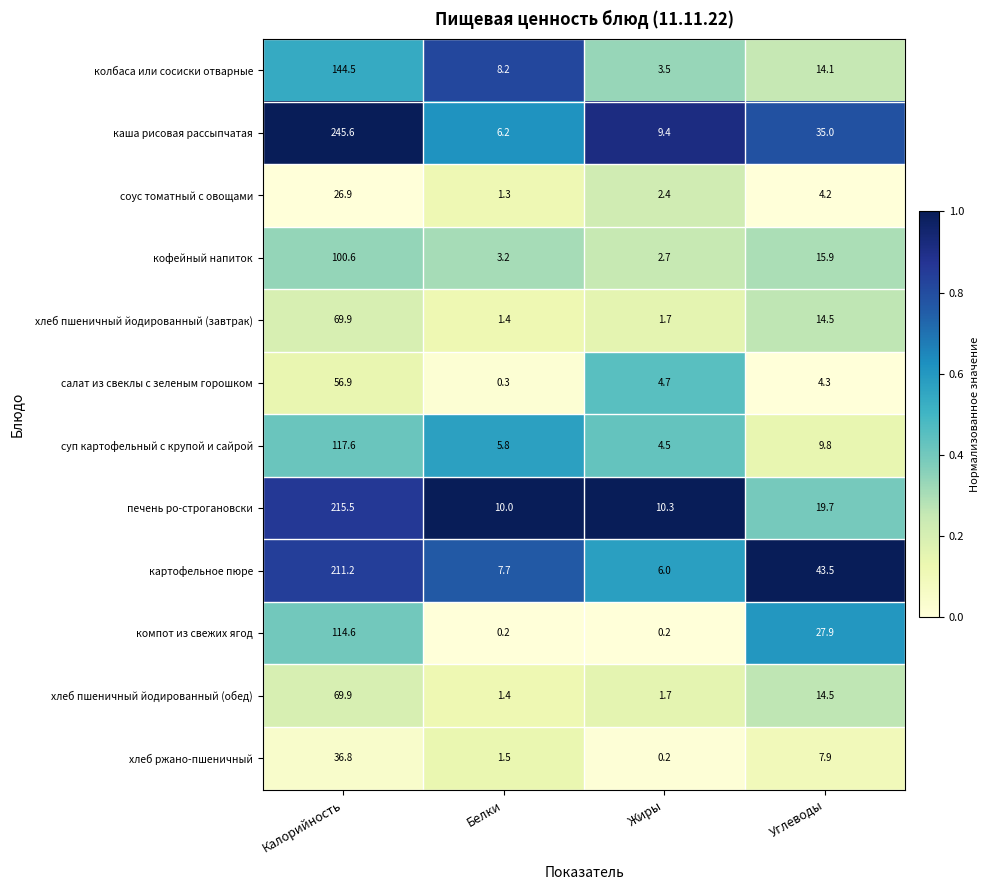

Where does the хлеб пшеничный йодированный (завтрак) series first go above 14?

Калорийность